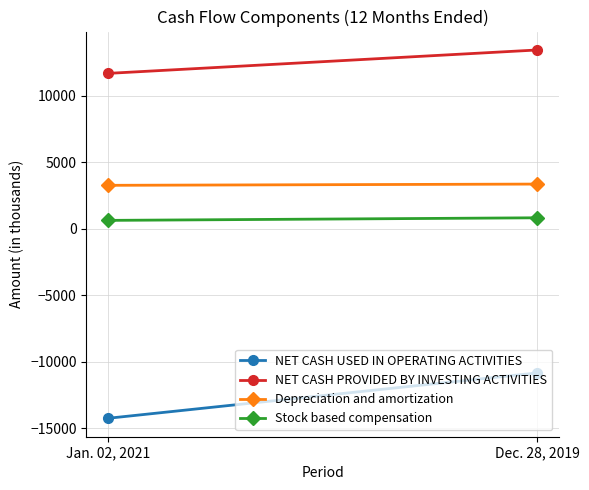

Which category has the highest value in the NET CASH USED IN OPERATING ACTIVITIES series?

Dec. 28, 2019